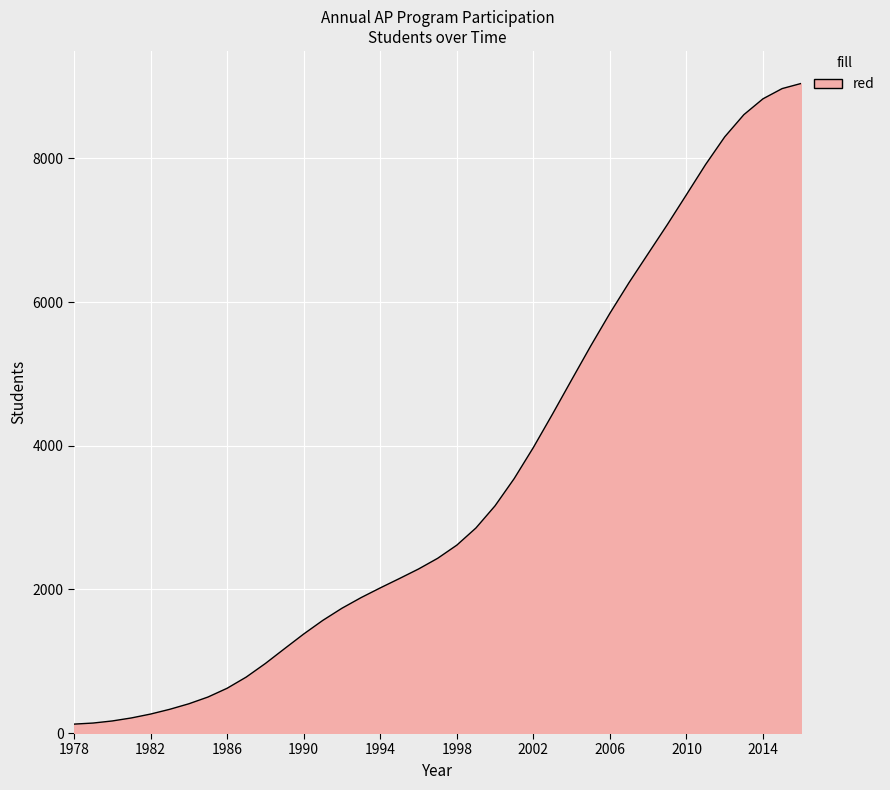

What is the difference between the maximum and minimum values?

8919